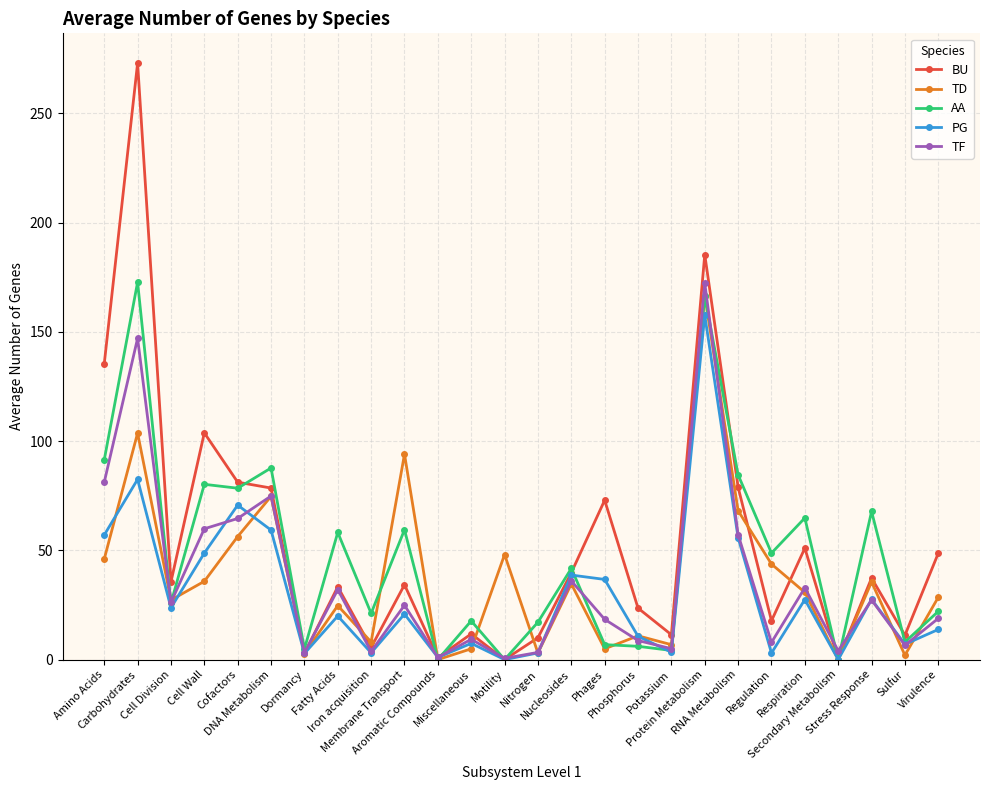

What are all the series names shown in the legend?

BU, TD, AA, PG, TF